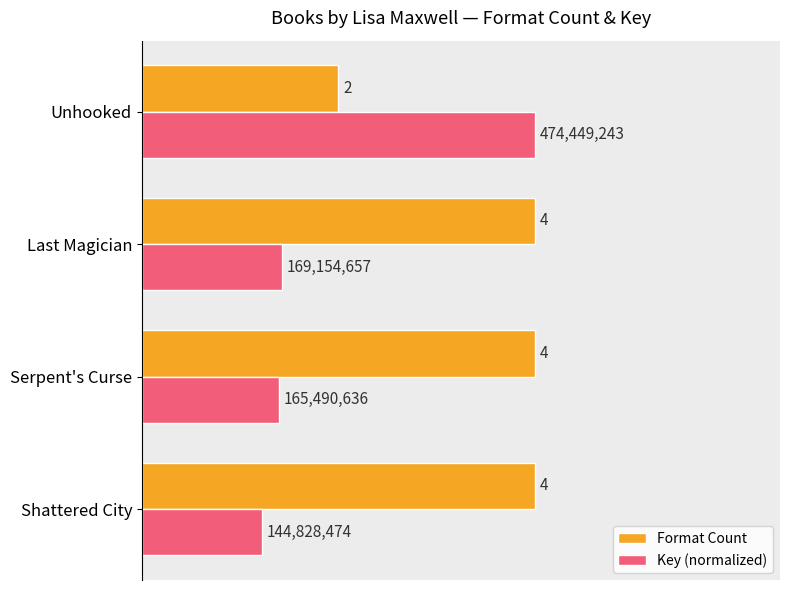

What is the average value of the Key (normalized) series?

2.0